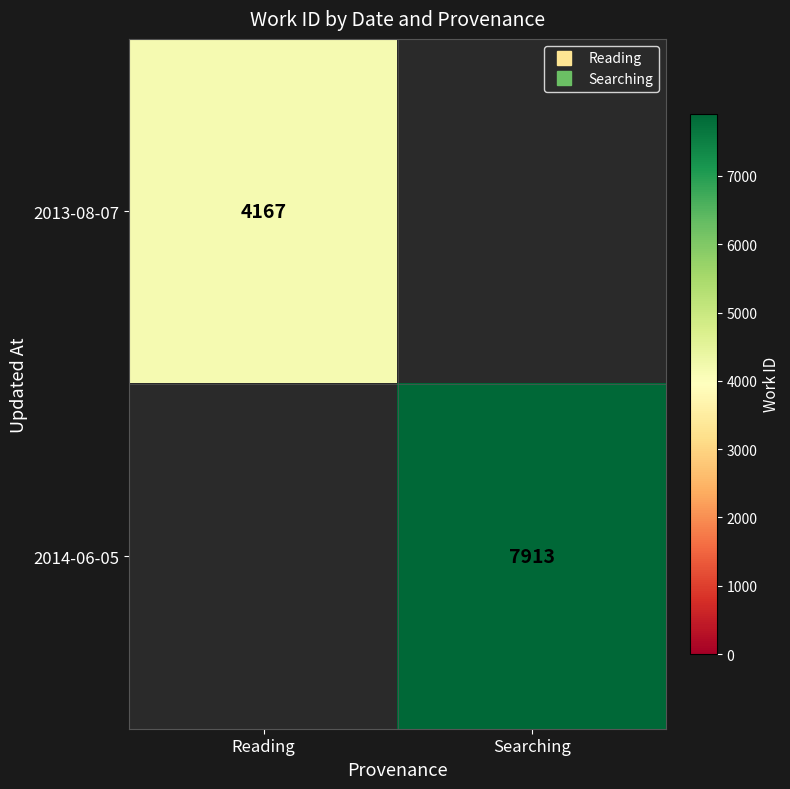

How many series are shown in this chart?

2